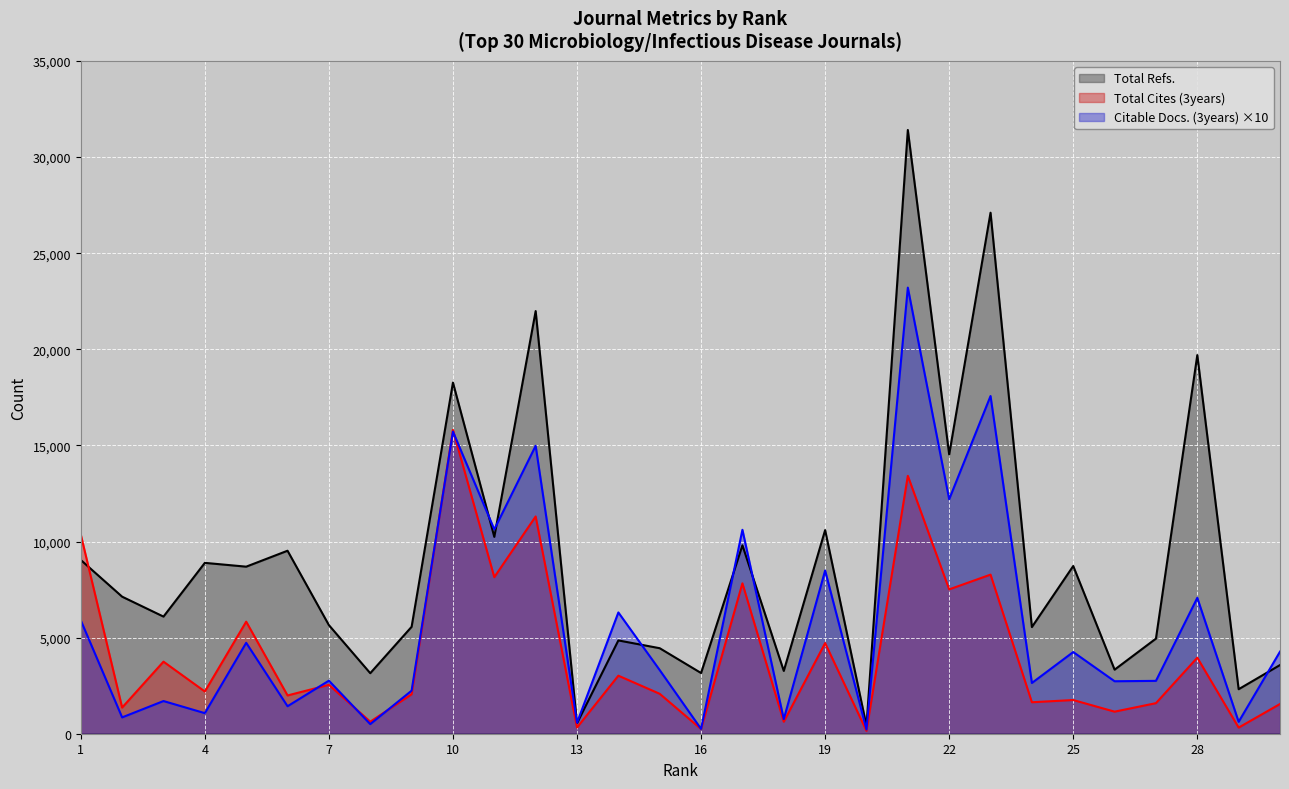

Which category has the lowest value in the Total Cites (3years) series?

20